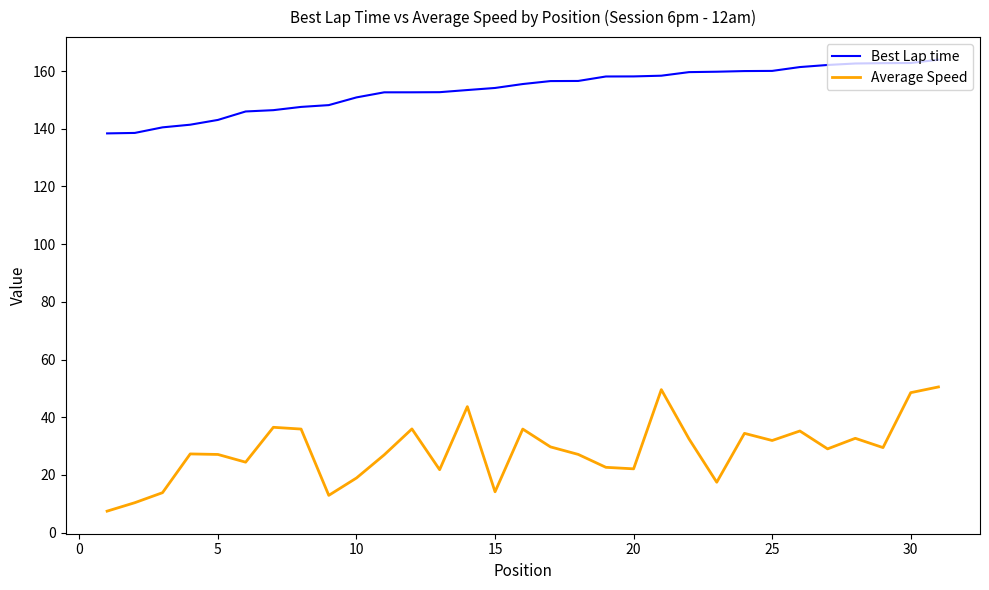

True or false: Best Lap time and Average Speed cross at least once.

False